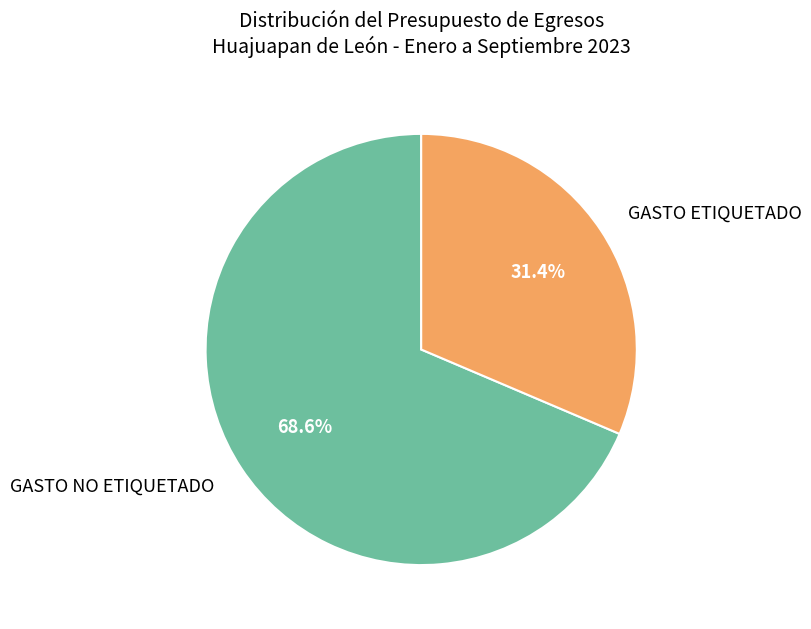

What is the ratio of the value at GASTO ETIQUETADO to the value at GASTO NO ETIQUETADO?

0.5